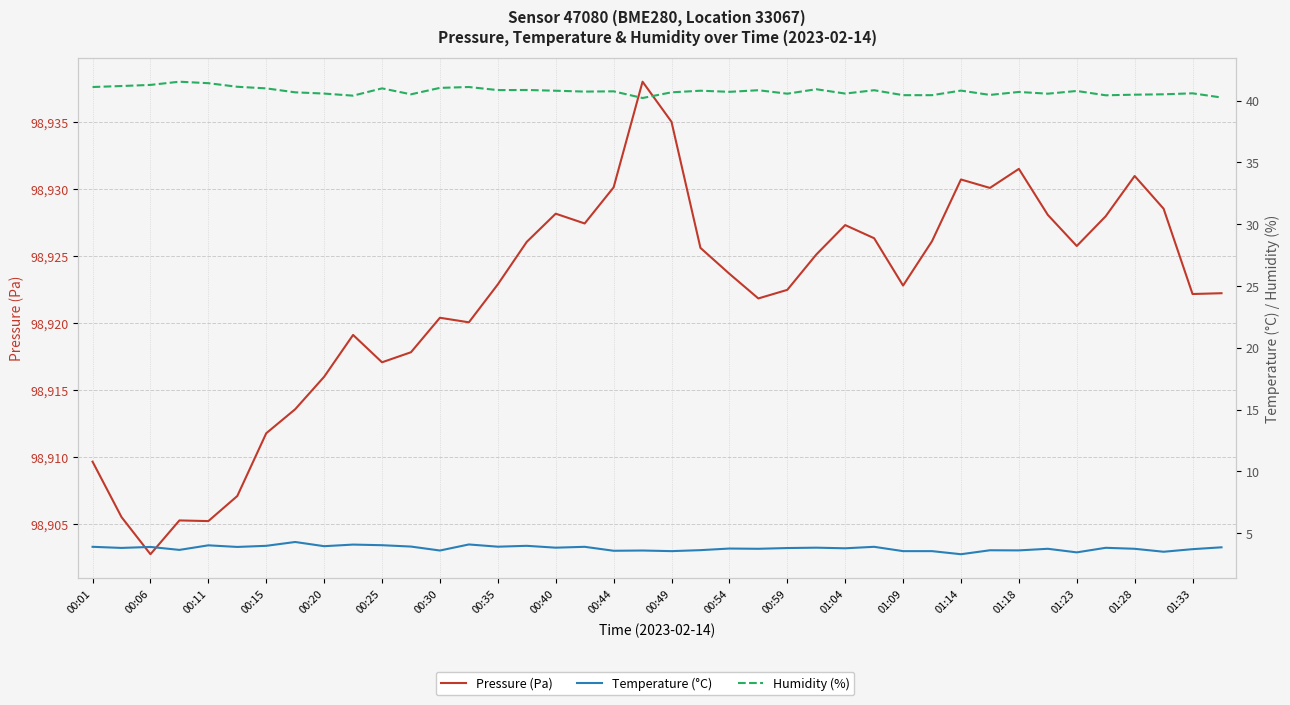

True or false: Humidity (%) has a value of 40.8 at 00:44.

True